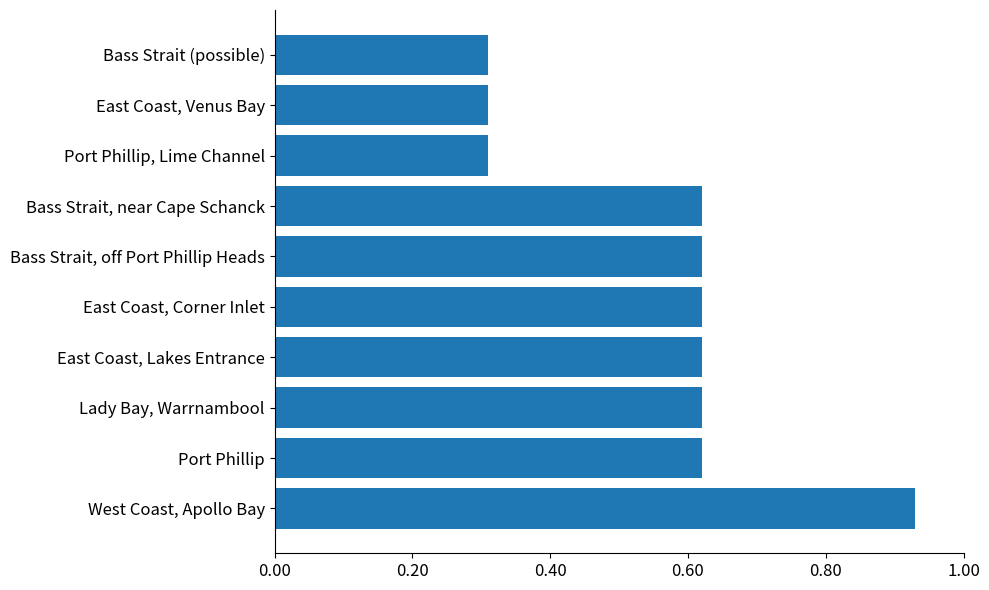

Count the values in the range 0 to 1.

10